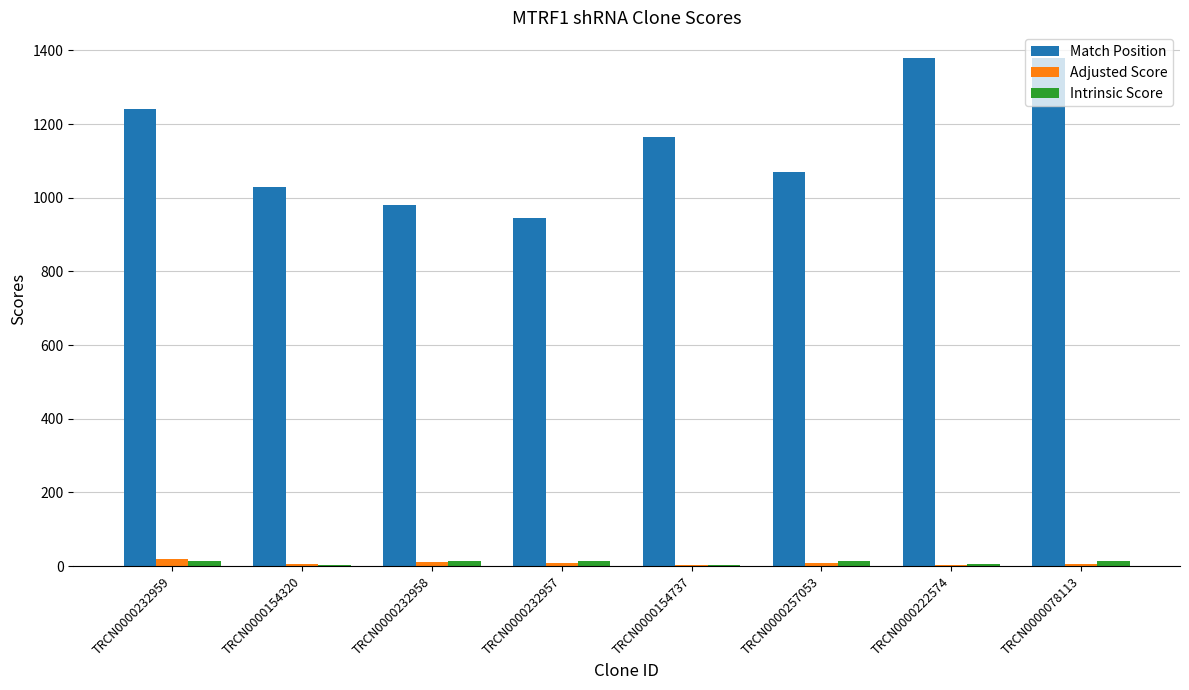

Between TRCN0000232959 and TRCN0000154320, which series saw the biggest shift?

Match Position